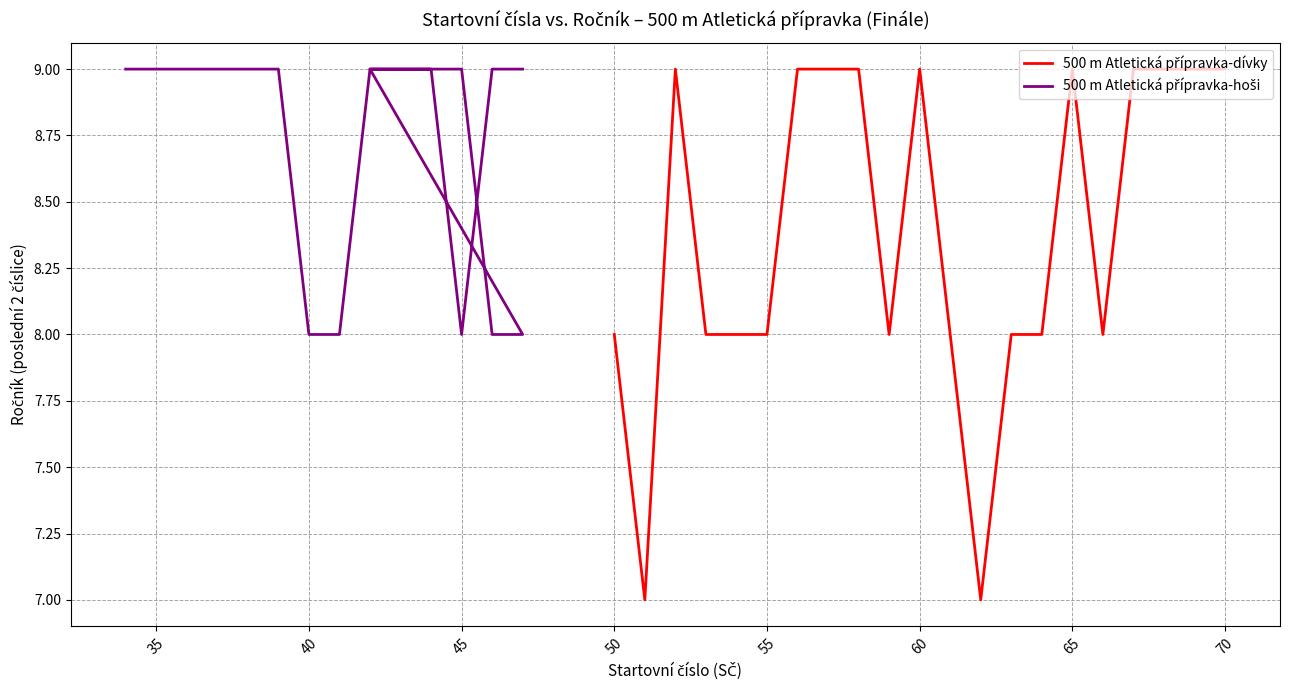

How many categories are shown in the chart?

20